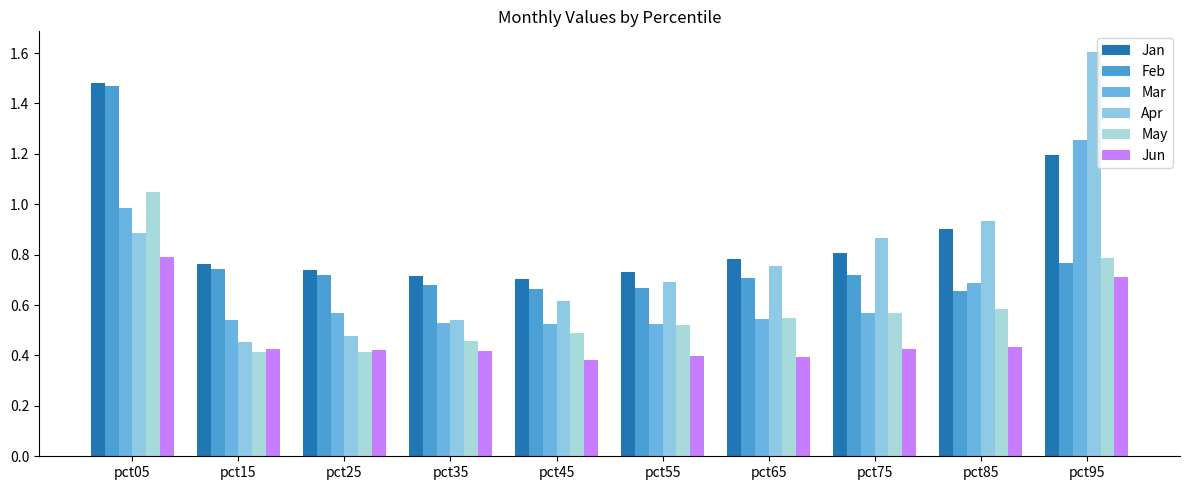

How many series are shown in this chart?

6